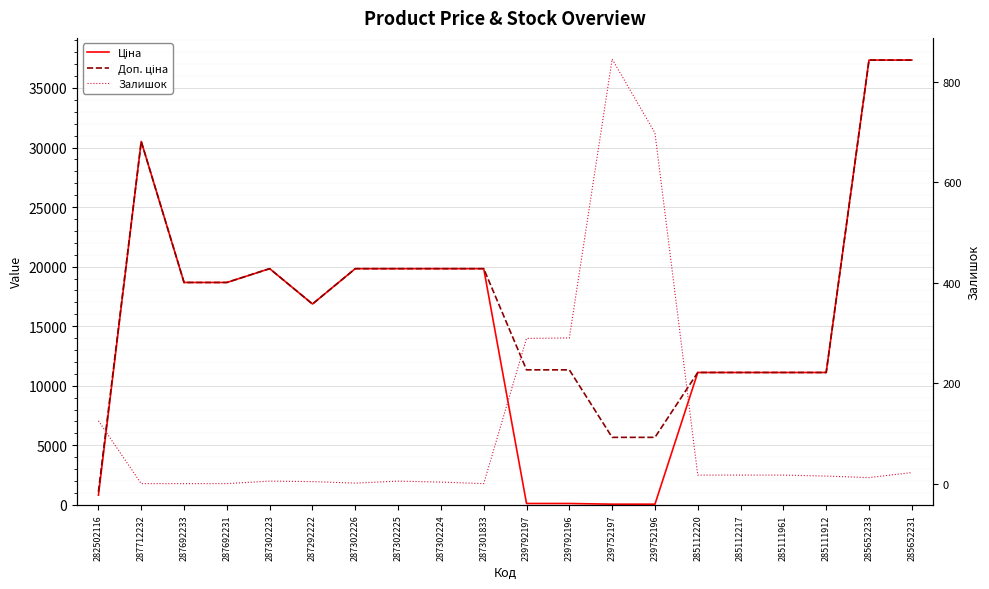

At which label is Залишок closest to 422?

239792196